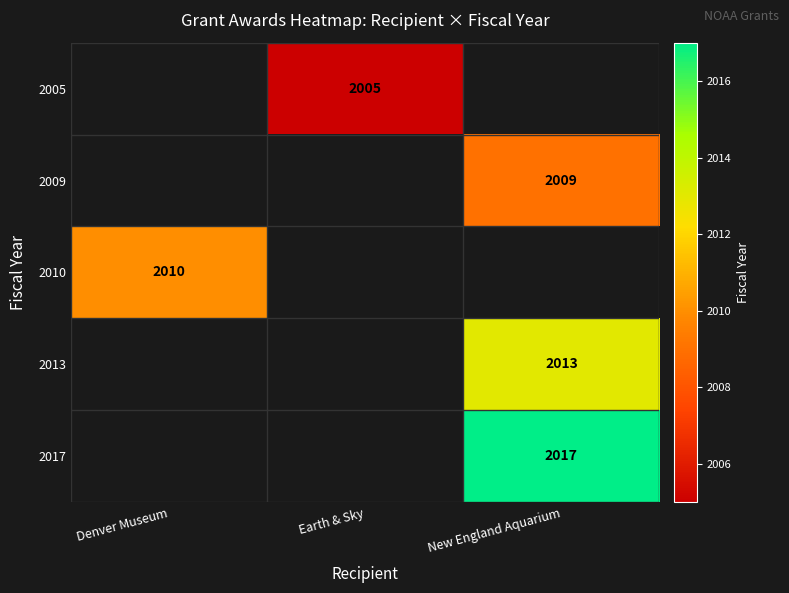

True or false: 2005 has a value of 2005 at Earth & Sky.

True